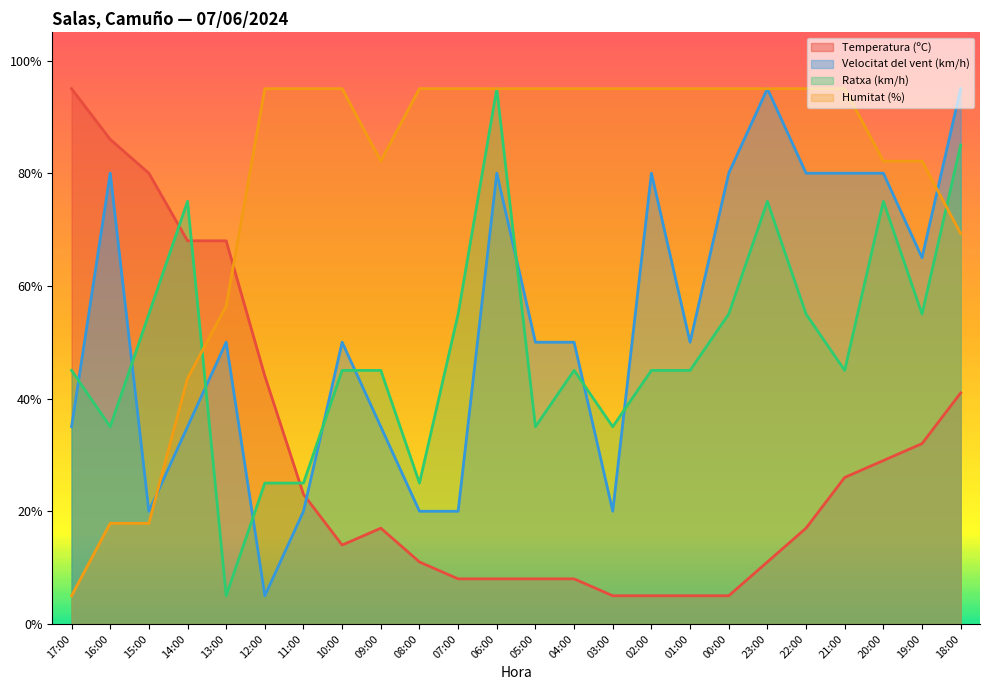

Between which two adjacent categories do Ratxa (km/h) and Velocitat del vent (km/h) first intersect?

17:00 and 16:00